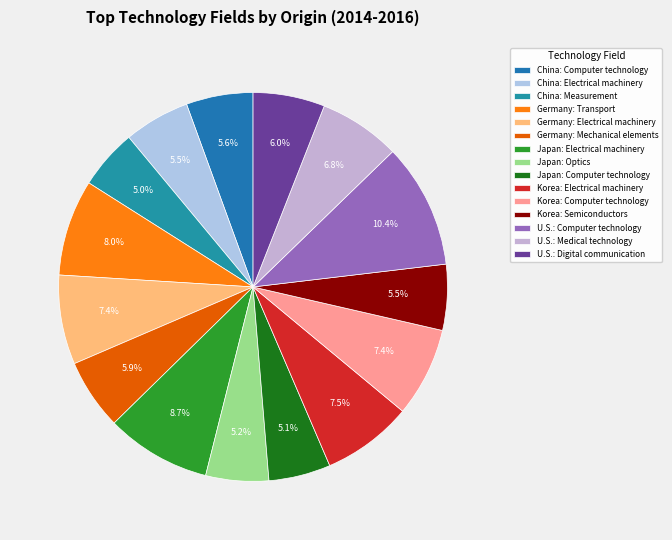

Is it true that U.S.: Computer technology is 10% of the pie?

True